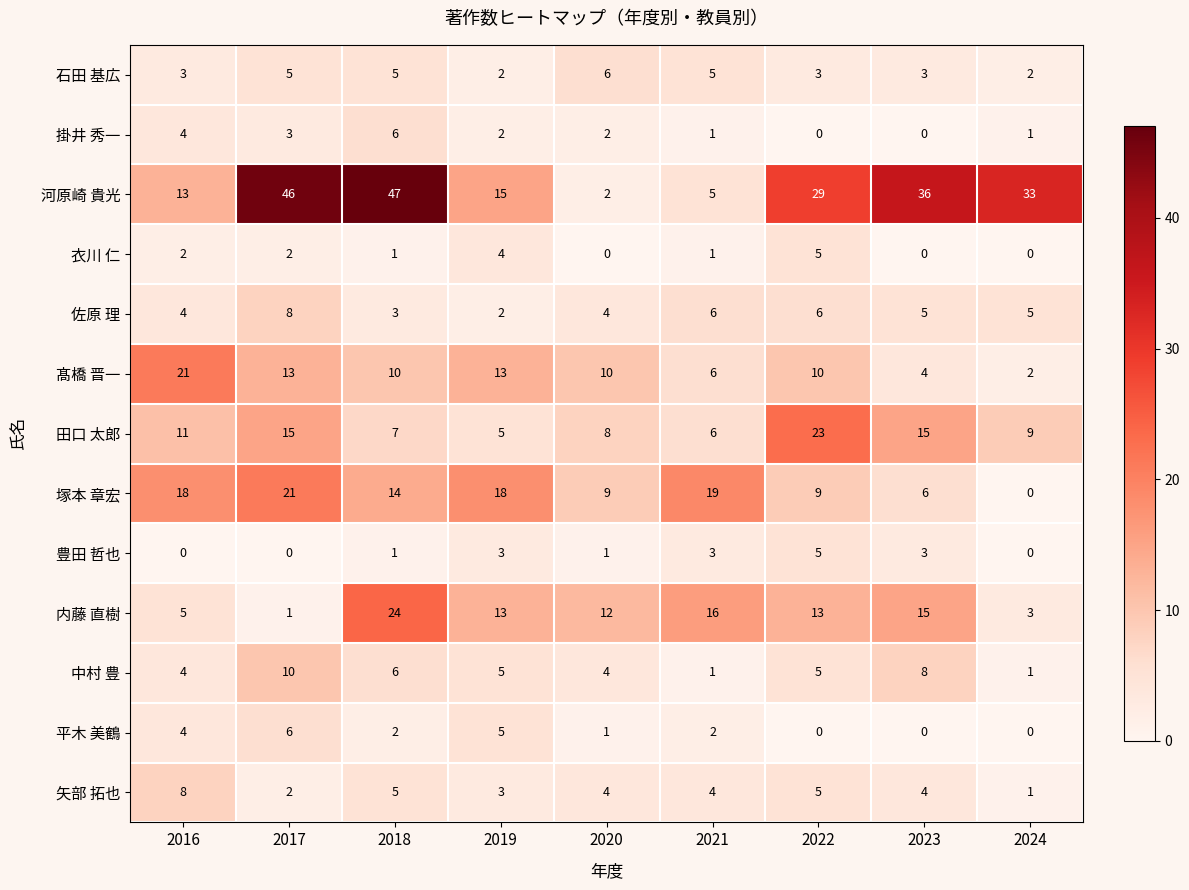

The 石田 基広 series shows 3 at 2016. True or false?

True